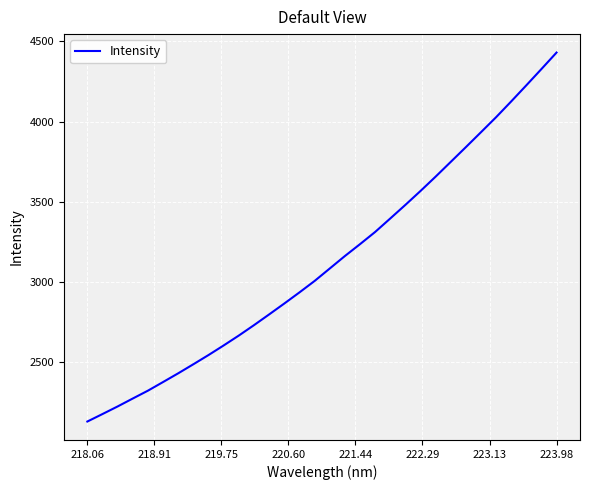

What is the greatest value displayed?

4430.6